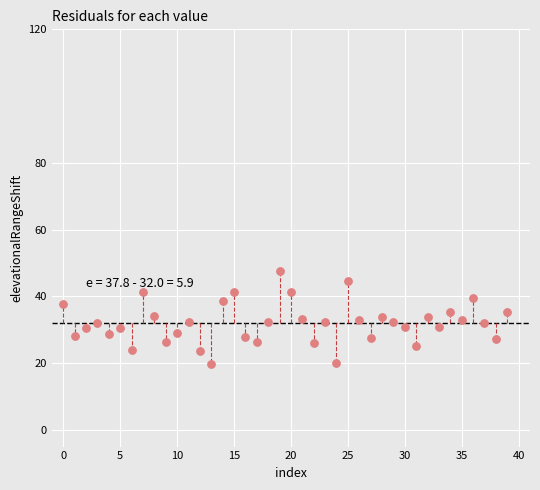

What is the range of Y values (max minus min)?

27.7